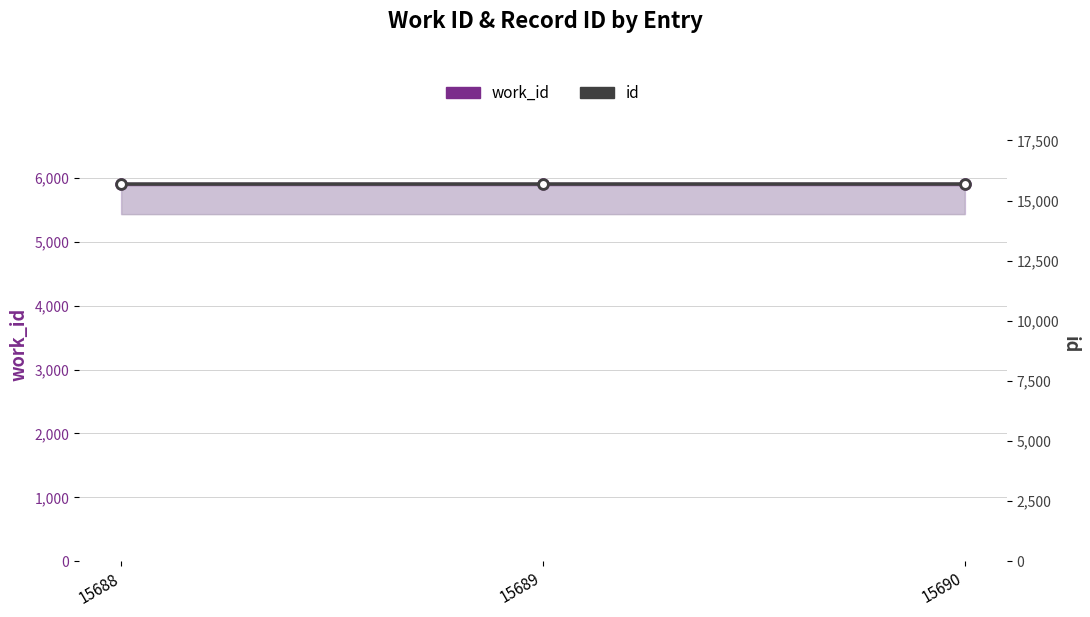

What are all the series names shown in the legend?

work_id, id